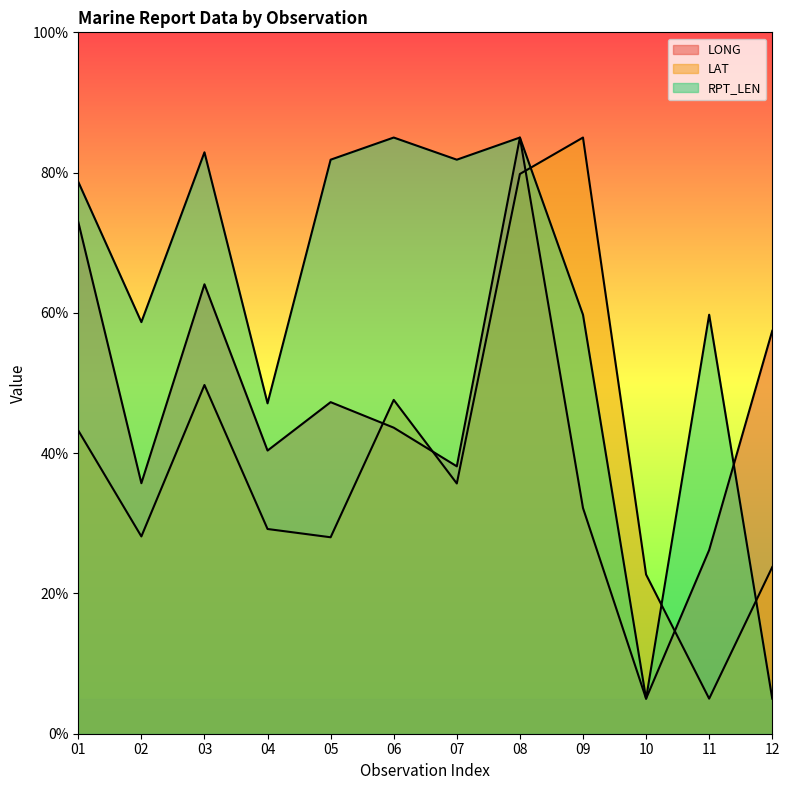

Does the chart display data point markers on the line(s)?

No